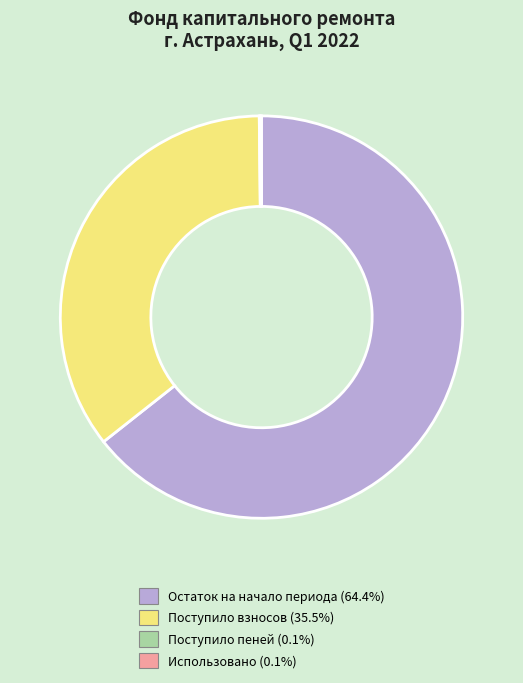

Is there any slice that represents more than half of the pie?

Yes